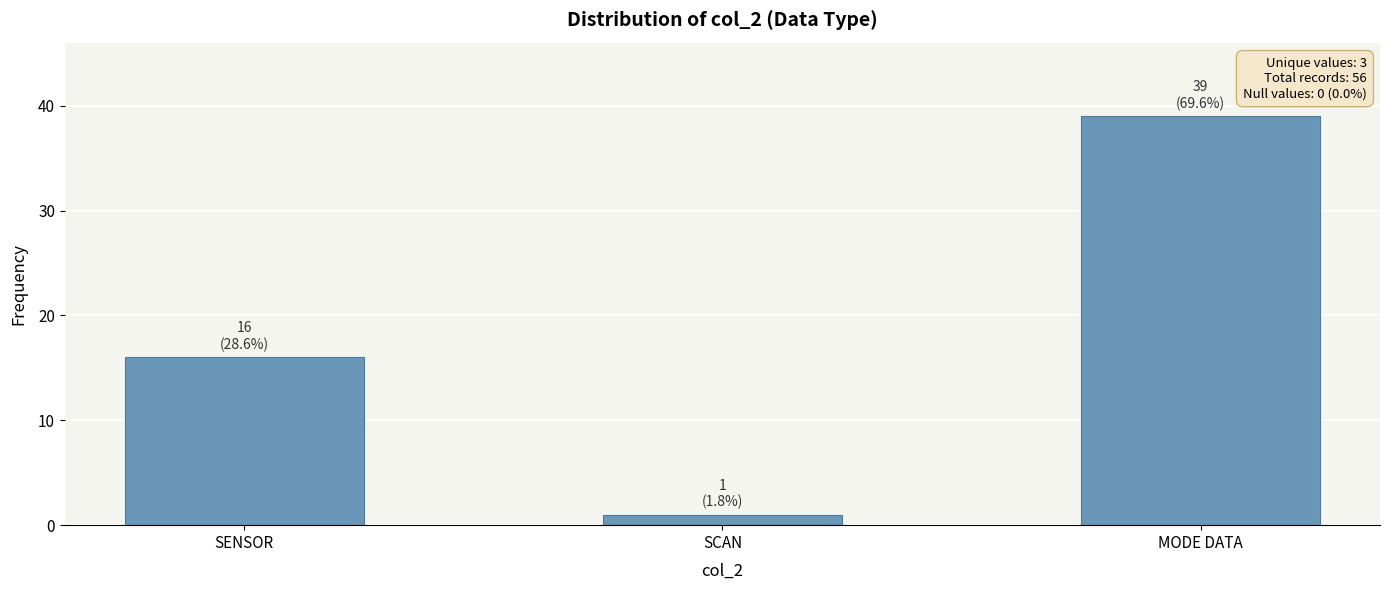

What is the change in value from SENSOR to SCAN?

-15